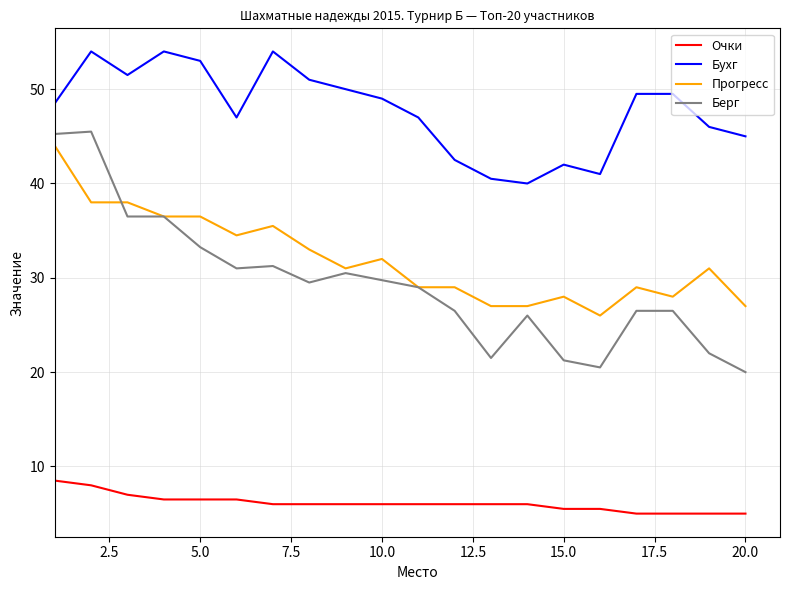

At how many categories does at least one series exceed 31?

20